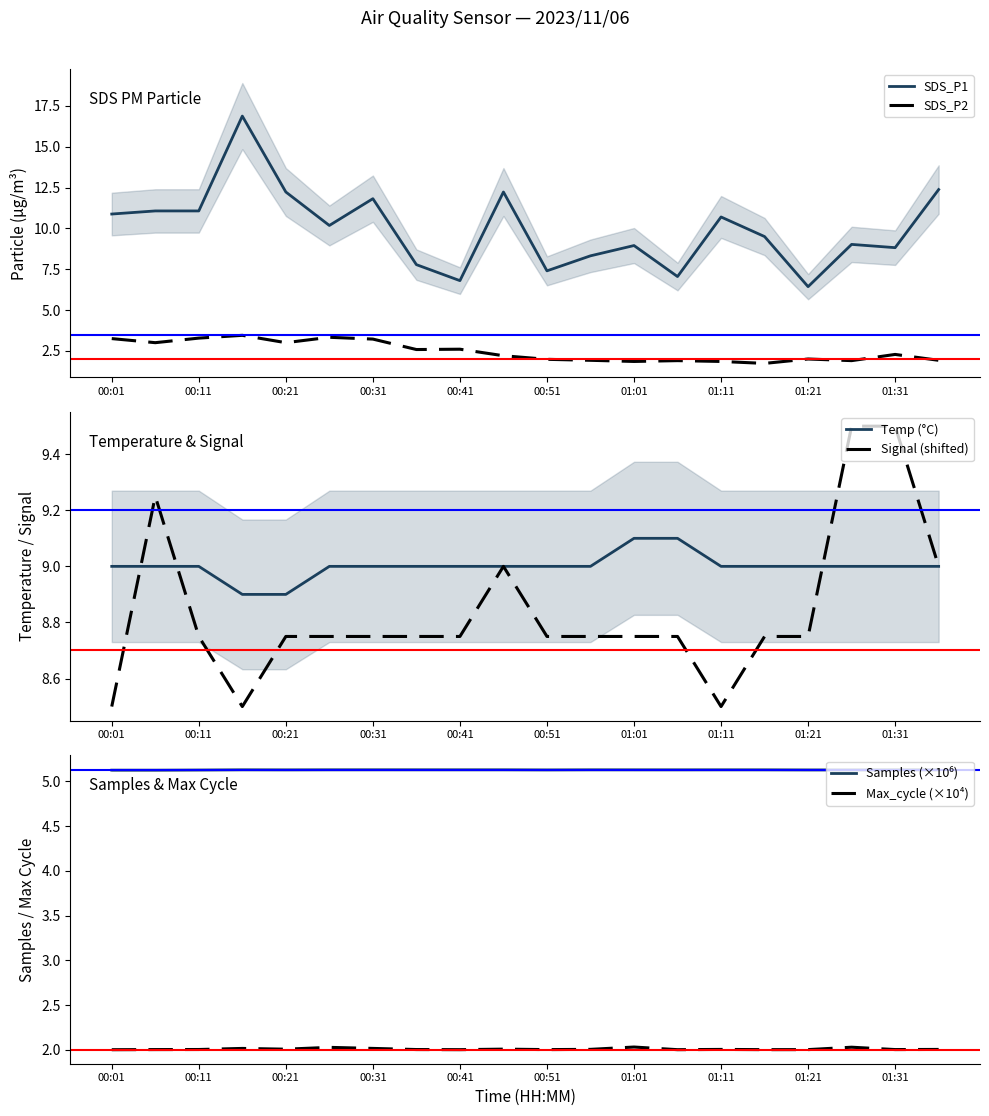

What is the total value across all series at 00:01?

38.8